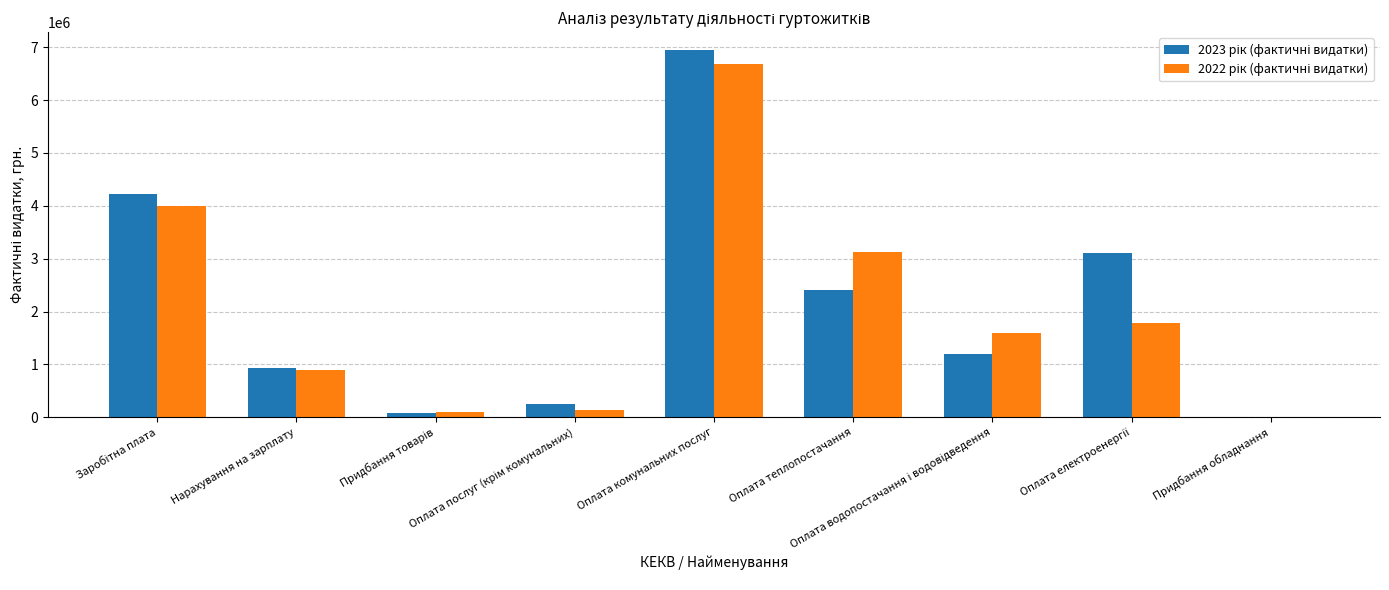

Which series has the widest spread of values?

2023 рік (фактичні видатки)